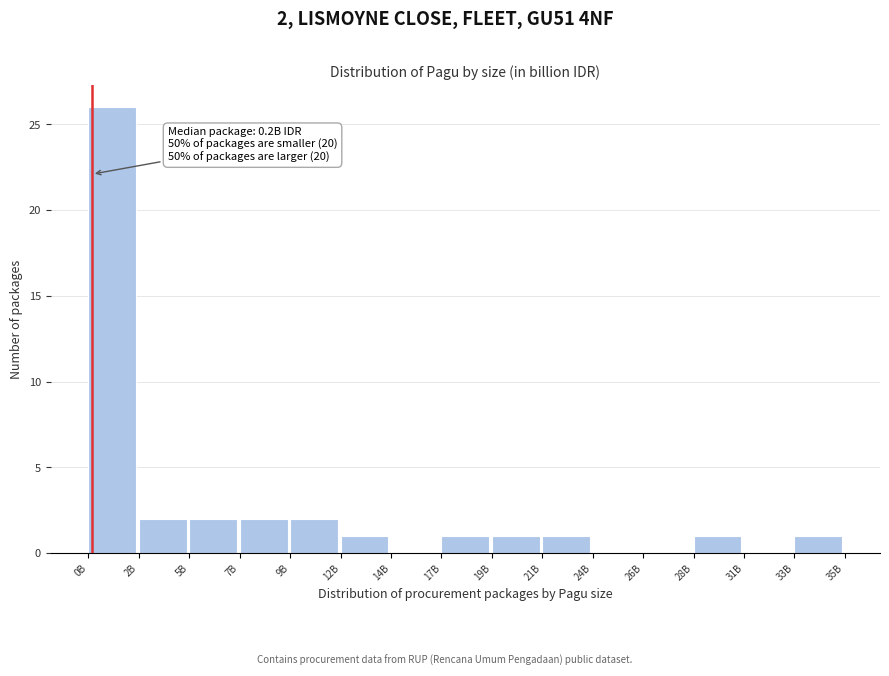

Reading left to right, extract all data points from this chart.

0B=26	2B=2	5B=2	7B=2	9B=2	12B=1	14B=0	17B=1	19B=1	21B=1	24B=0	26B=0	28B=1	31B=0	33B=1